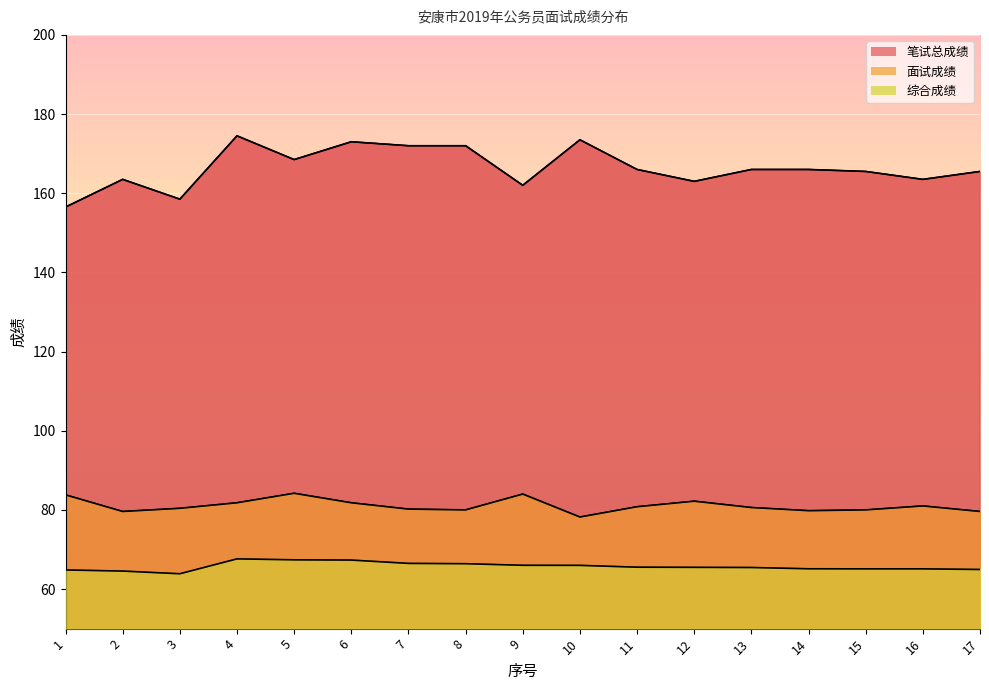

What is the average value of the 面试成绩 series?

81.1